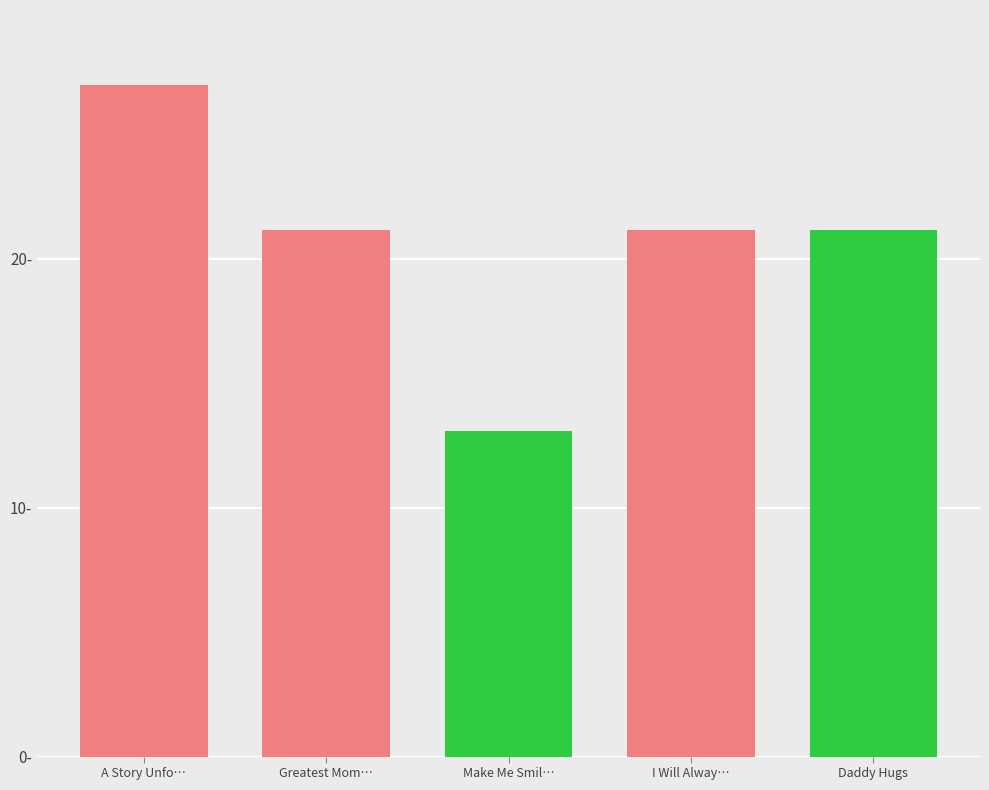

Does the chart contain any negative values?

No